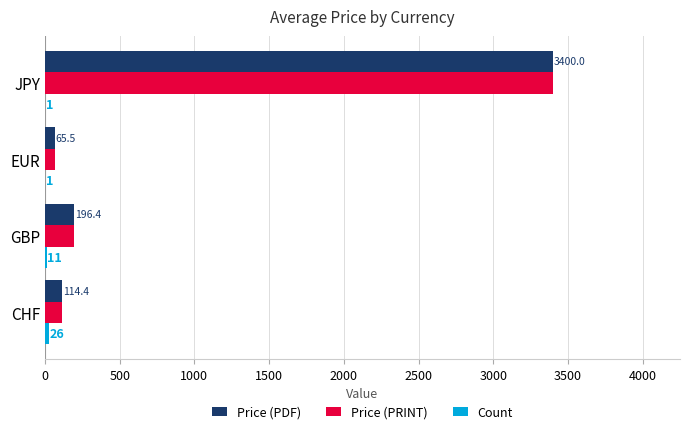

True or false: Price (PDF) has a value of 114.4 at CHF.

True